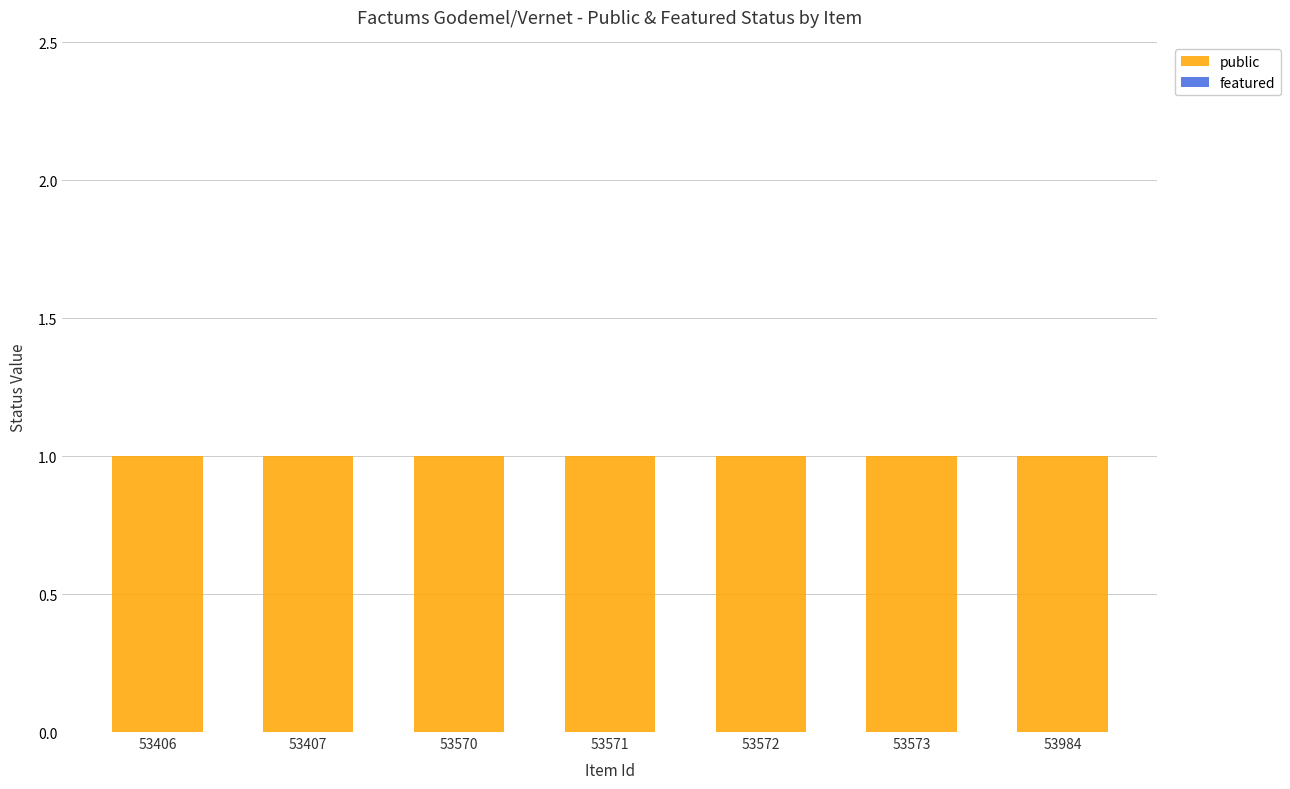

What is the value of the public bar at the 7th from the left?

1